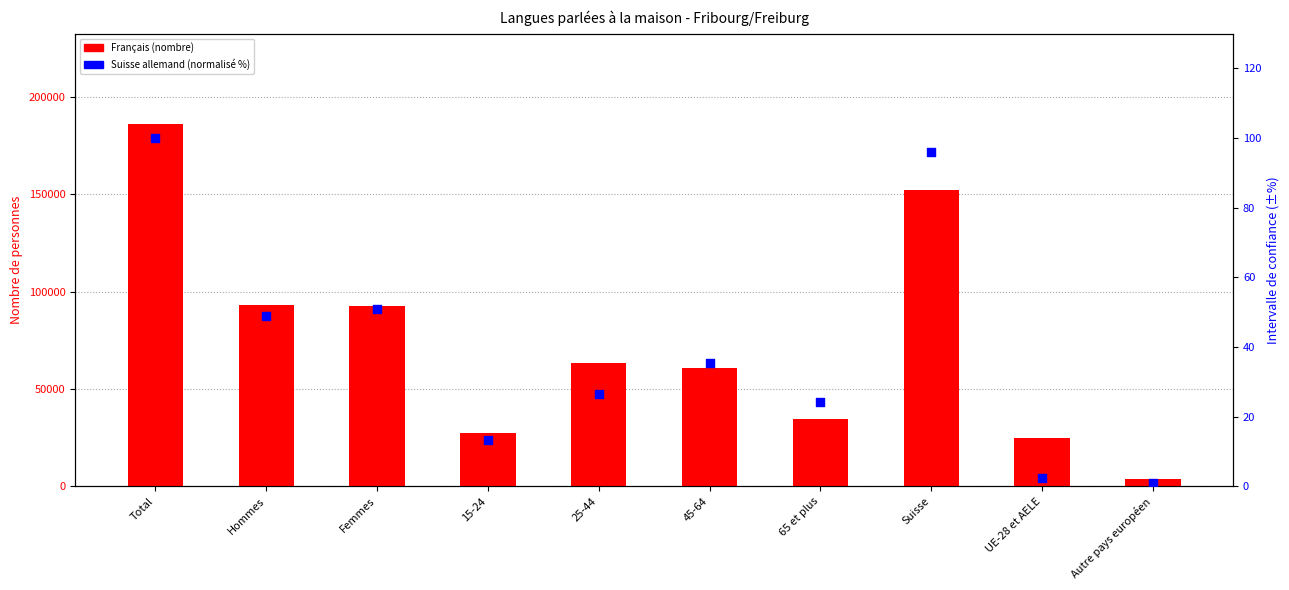

Which series has the widest spread of Y values?

Français